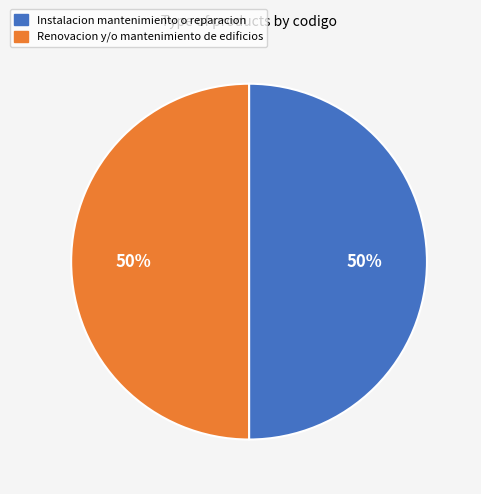

What percentage is the Renovacion y/o mantenimiento de edificios slice, to the nearest percent?

50%